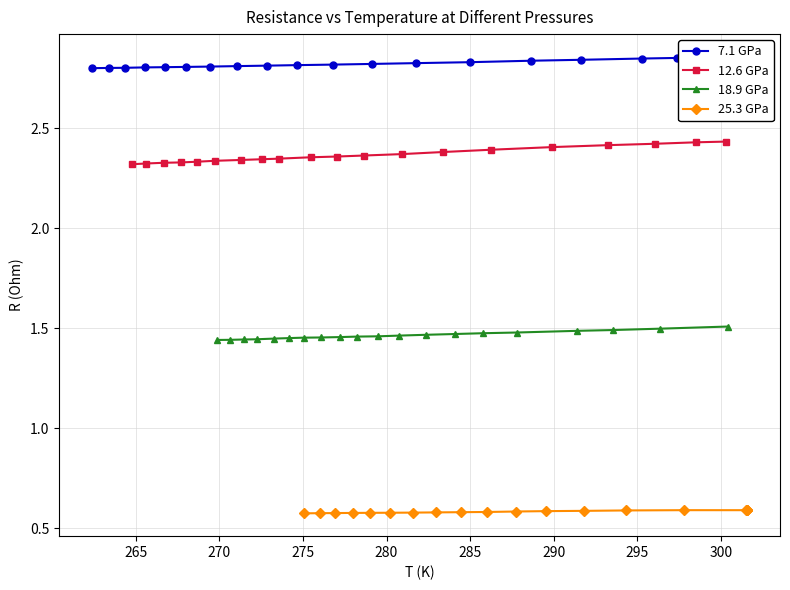

How many 25.3 GPa values are between 0 and 1?

20